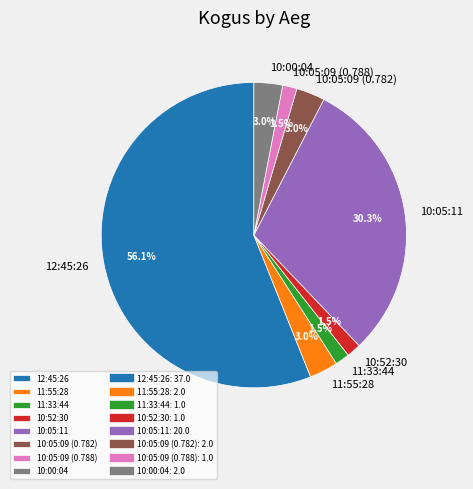

What is the ratio of the value at 10:05:09 (0.788) to the value at 10:00:04?

0.5